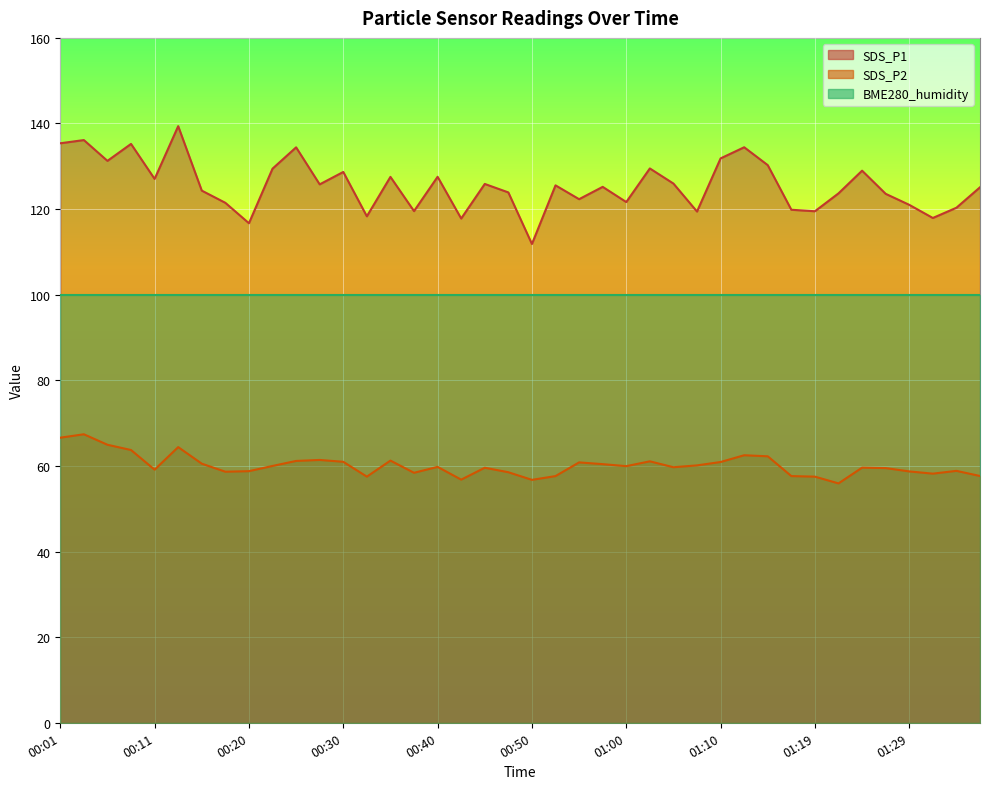

Reading right to left, list all the values displayed in this chart.

SDS_P1: 125.1	120.3	117.9	121.0	123.6	129.0	123.7	119.5	119.8	130.3	134.4	131.8	119.4	126.0	129.5	121.7	125.2	122.3	125.5	111.8	123.9	125.9	117.8	127.5	119.5	127.5	118.3	128.7	125.8	134.4	129.4	116.7	121.5	124.3	139.4	127.0	135.2	131.3	136.1	135.4
SDS_P2: 57.6	58.9	58.2	58.7	59.5	59.6	55.9	57.5	57.6	62.2	62.5	60.9	60.1	59.7	61.1	60.0	60.4	60.8	57.6	56.8	58.5	59.6	56.8	59.8	58.4	61.2	57.5	61.0	61.4	61.2	60.0	58.8	58.6	60.5	64.4	59.1	63.7	65.0	67.4	66.6